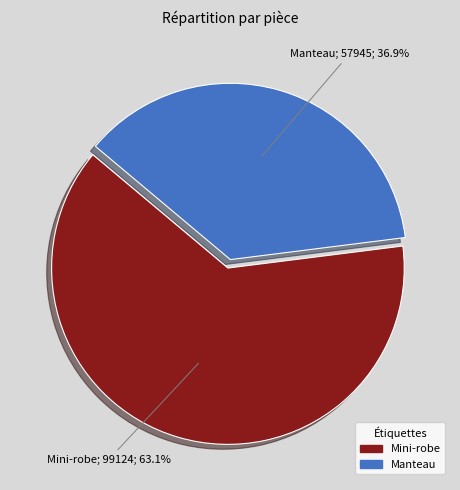

What percentage is the Mini-robe slice, to the nearest percent?

63%